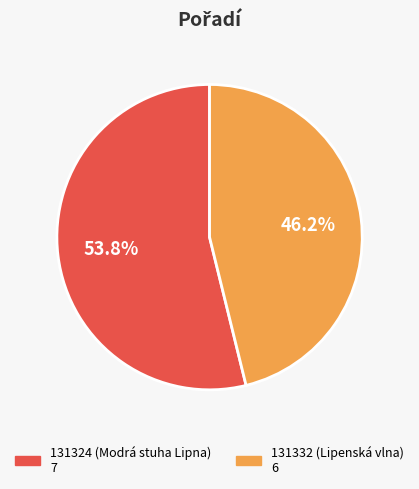

What is the smallest slice in the pie chart?

131332